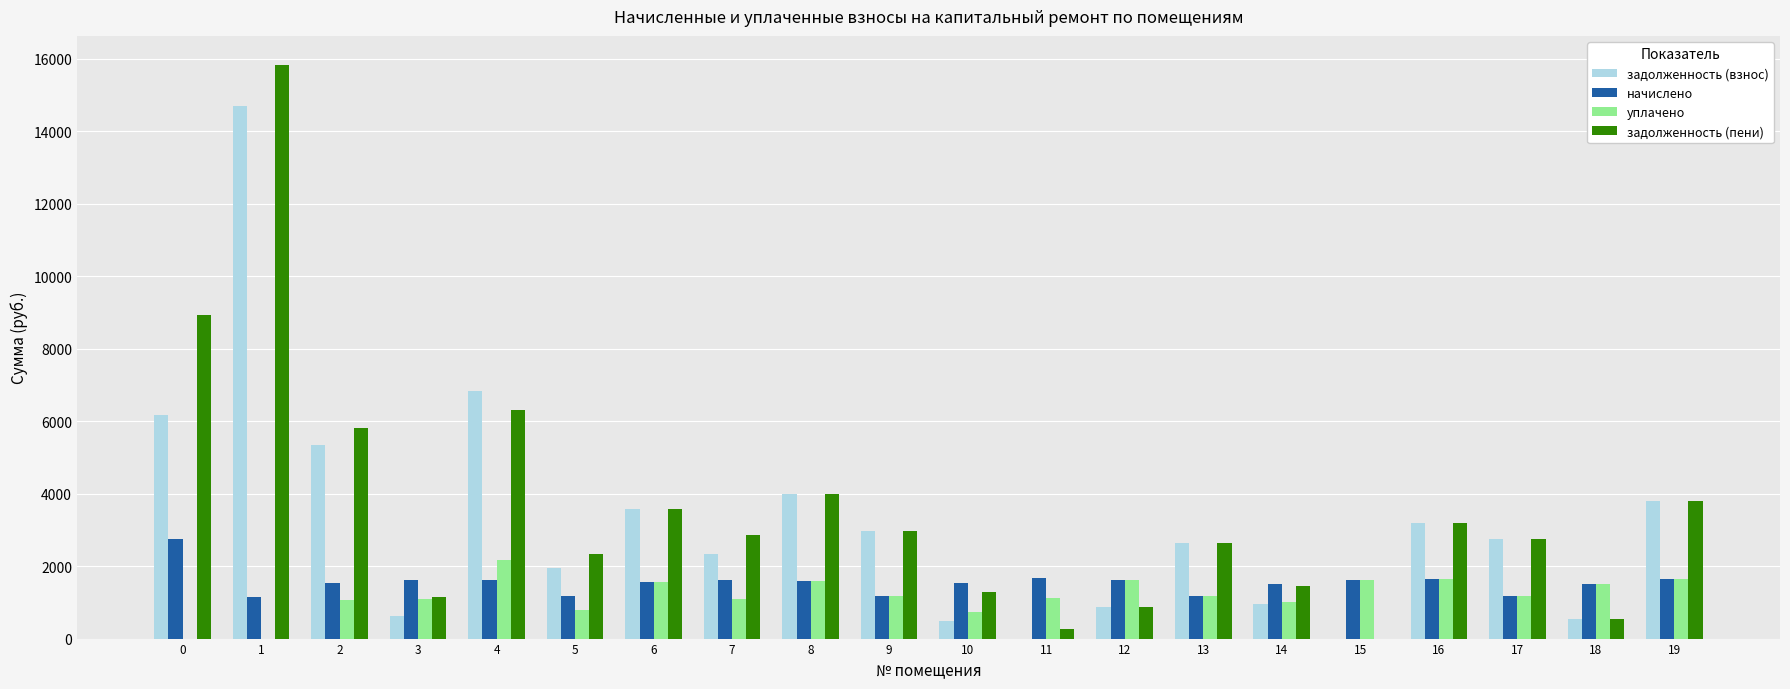

How many data points in задолженность (пени) are above 2872?

10